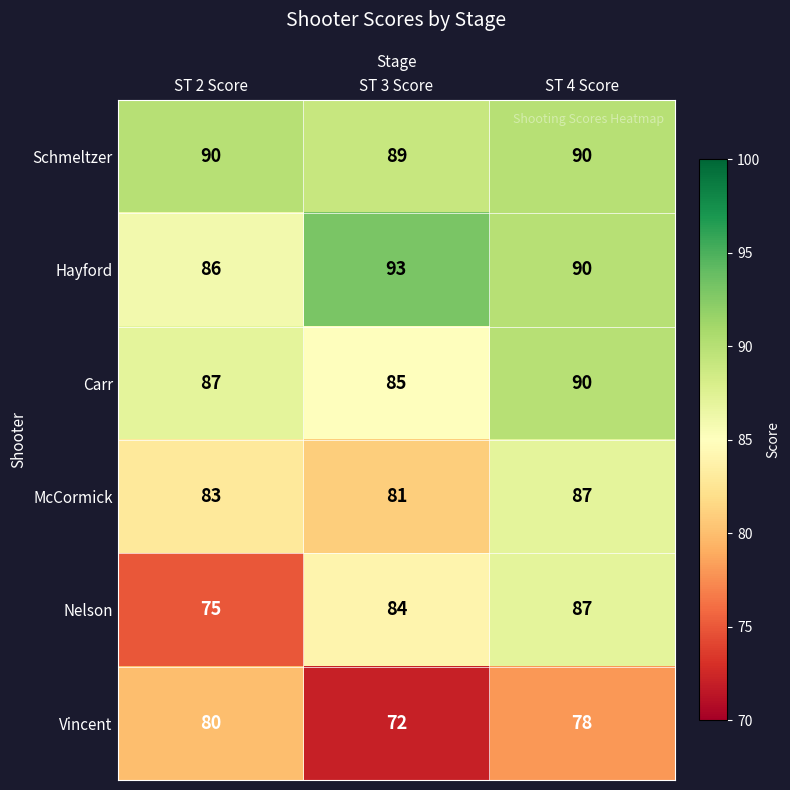

What is the total value across all series at ST 3 Score?

504